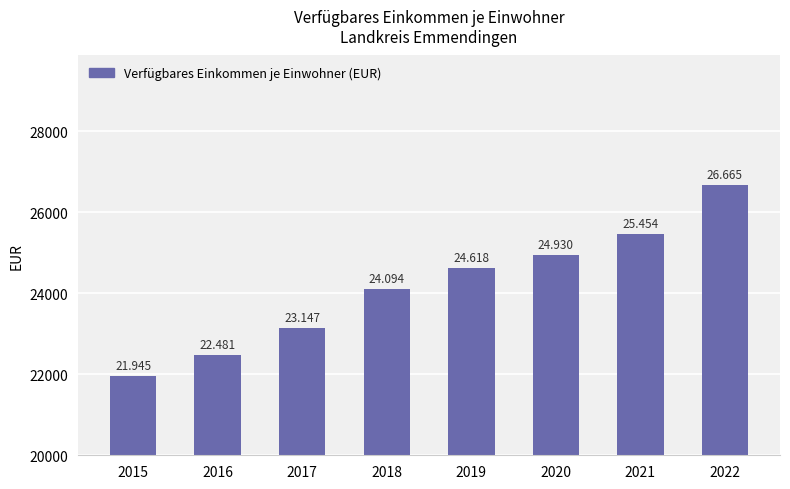

Does the chart contain any negative values?

No